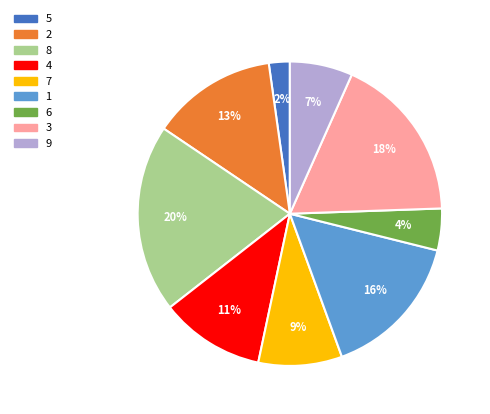

To the nearest percent, what is the difference between the 2 and 4 slice percentages?

2%